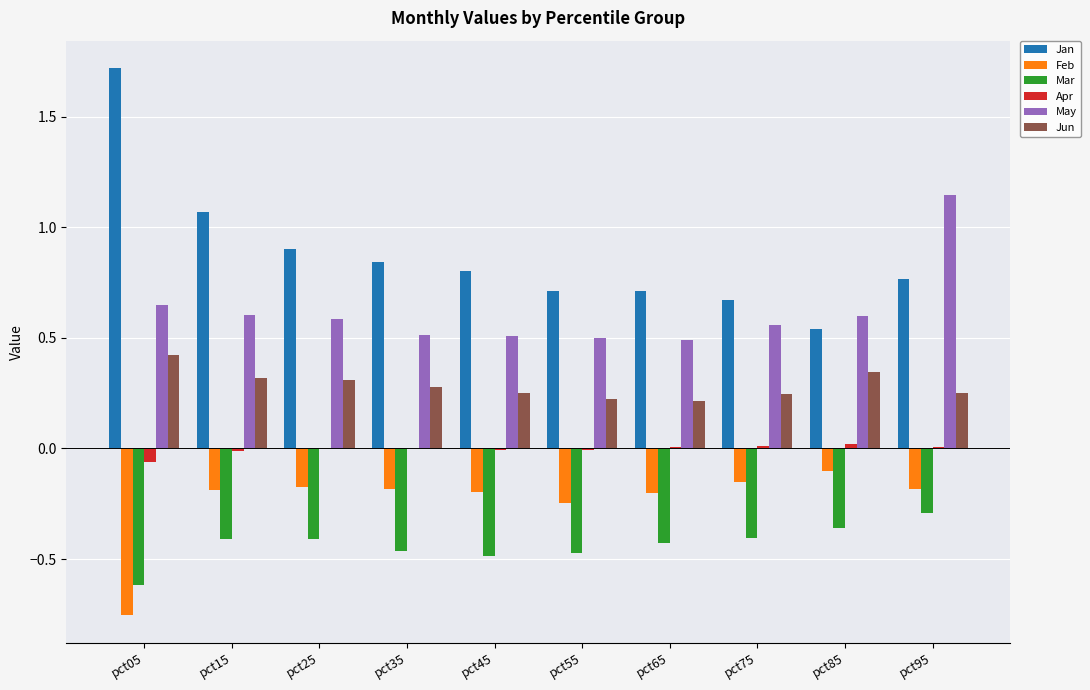

Is it true that Jan equals 1.7 at pct15?

False